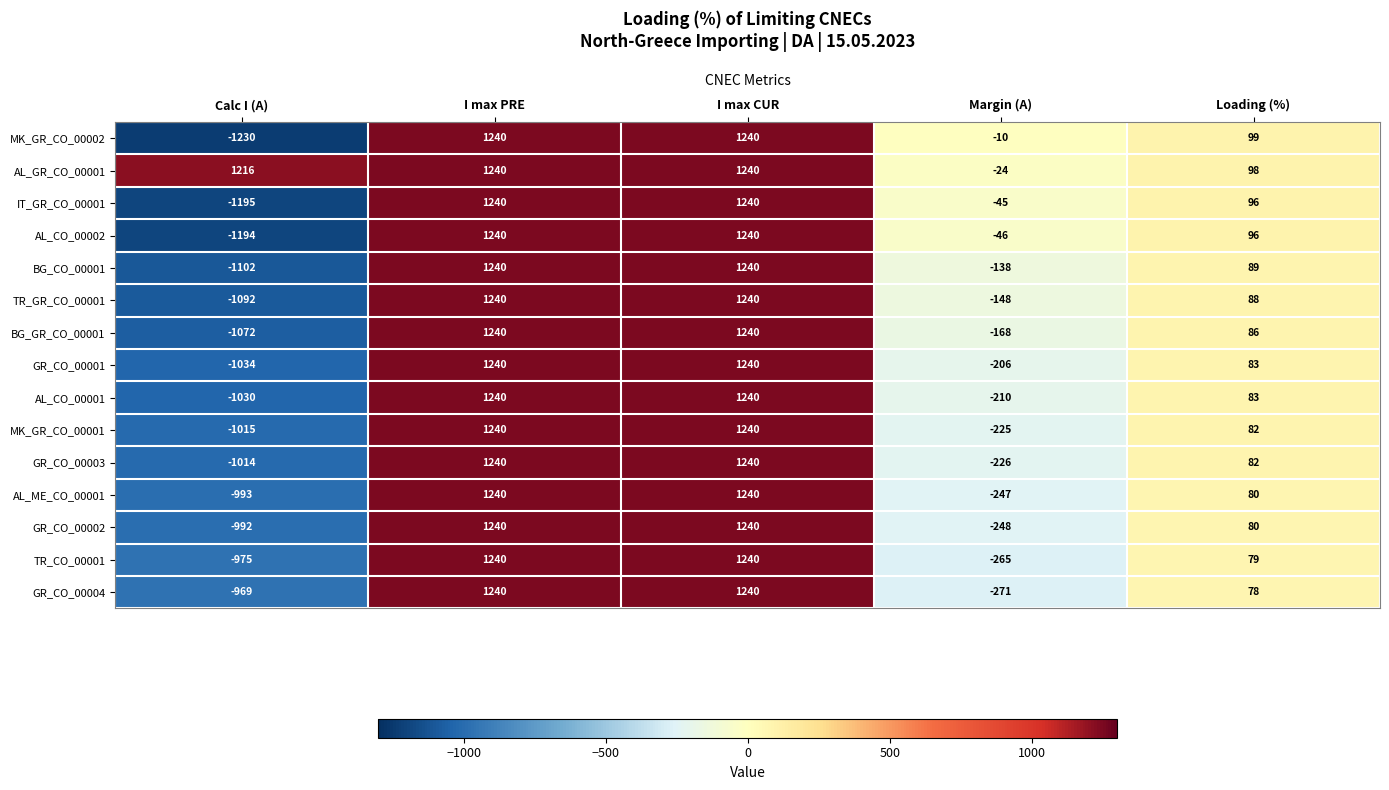

The GR_CO_00001 series shows 1240 at I max CUR. True or false?

True